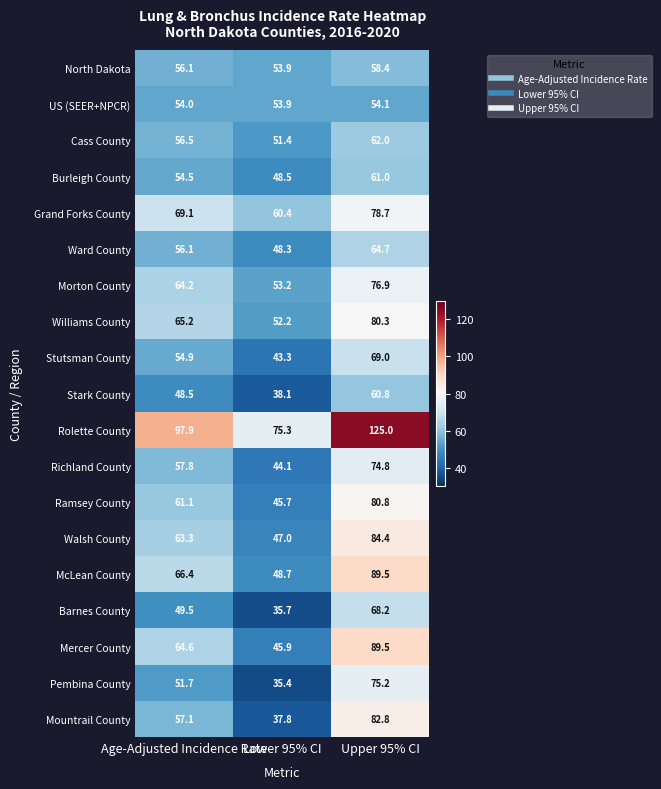

What is the total value across all series at Upper 95% CI?

1436.1